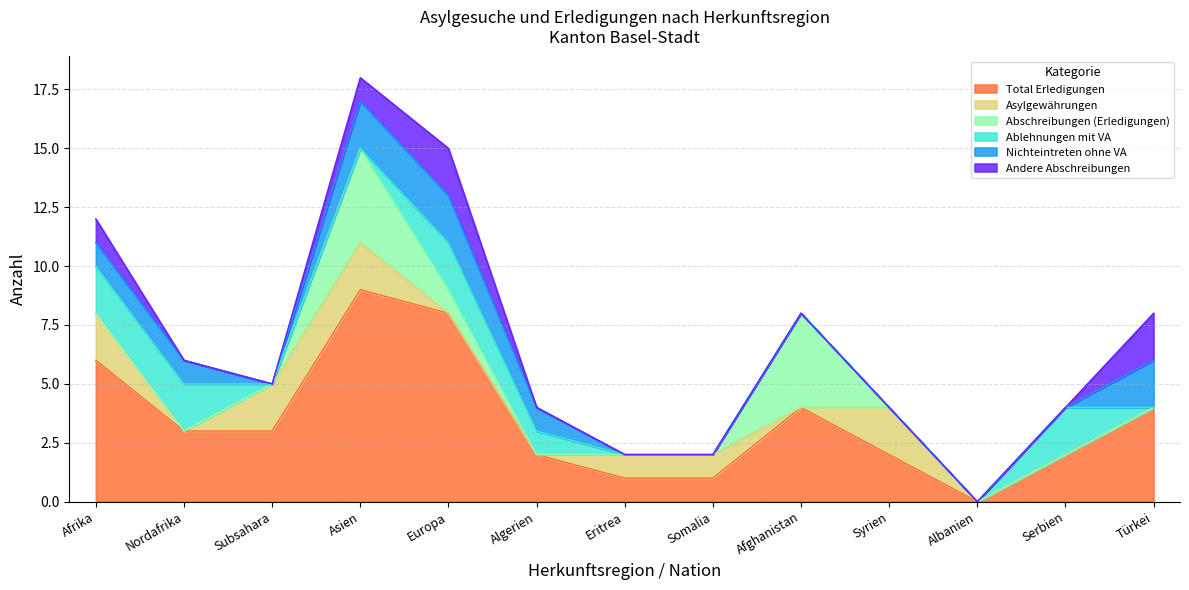

What is the average value of the Asylgewährungen series?

1